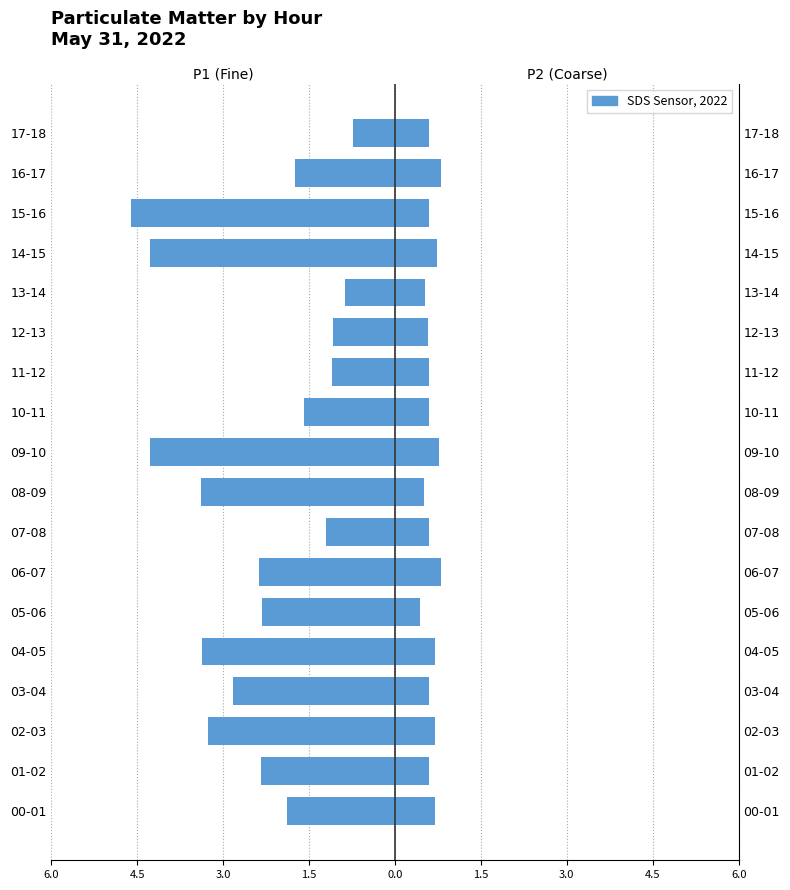

Rank the series at 16-17 from lowest to highest value.

SDS_P1, SDS_P2